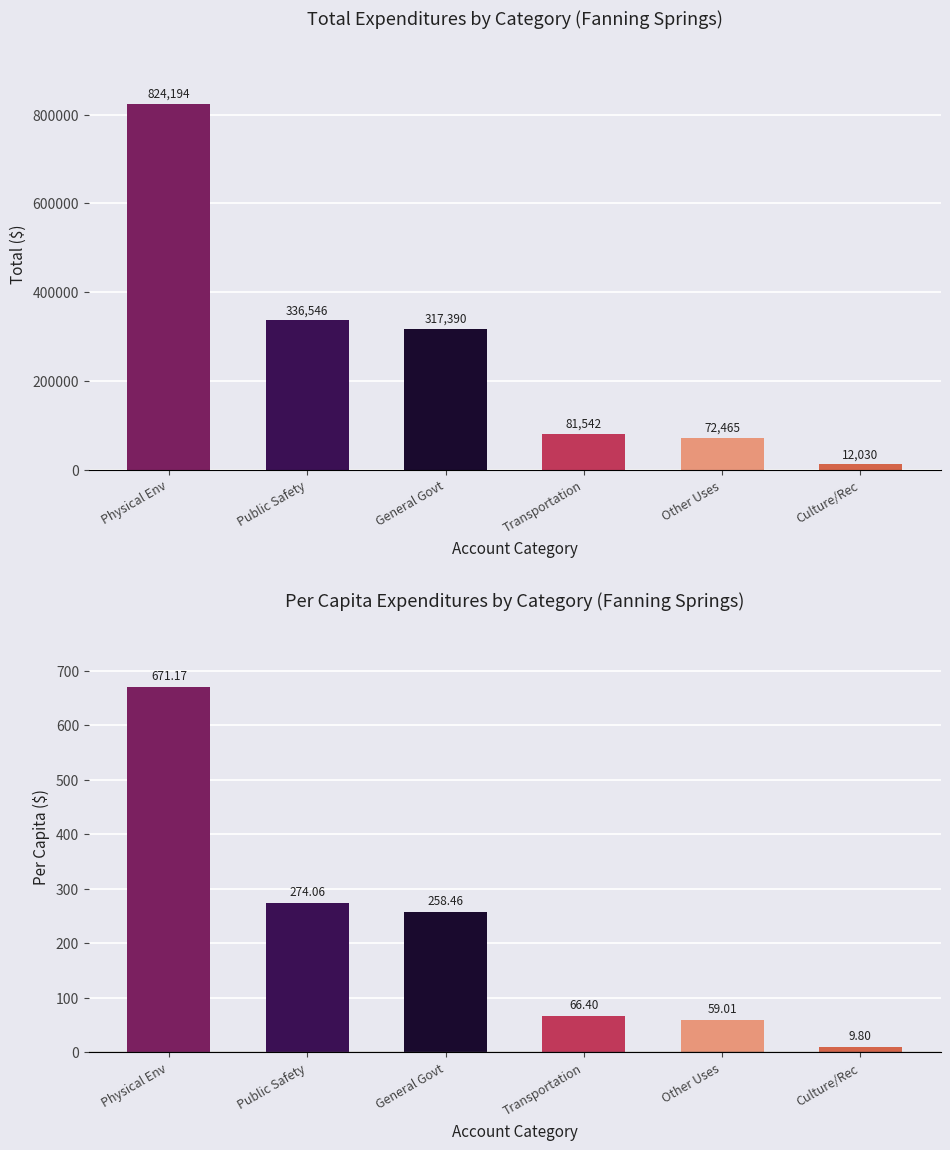

What are all the series names shown in the legend?

Total Expenditures, Per Capita